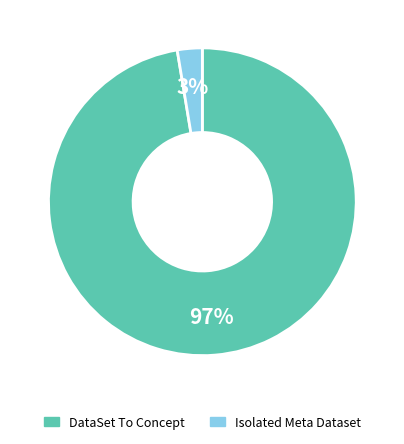

What percentage is the Isolated Meta Dataset slice, to the nearest percent?

3%